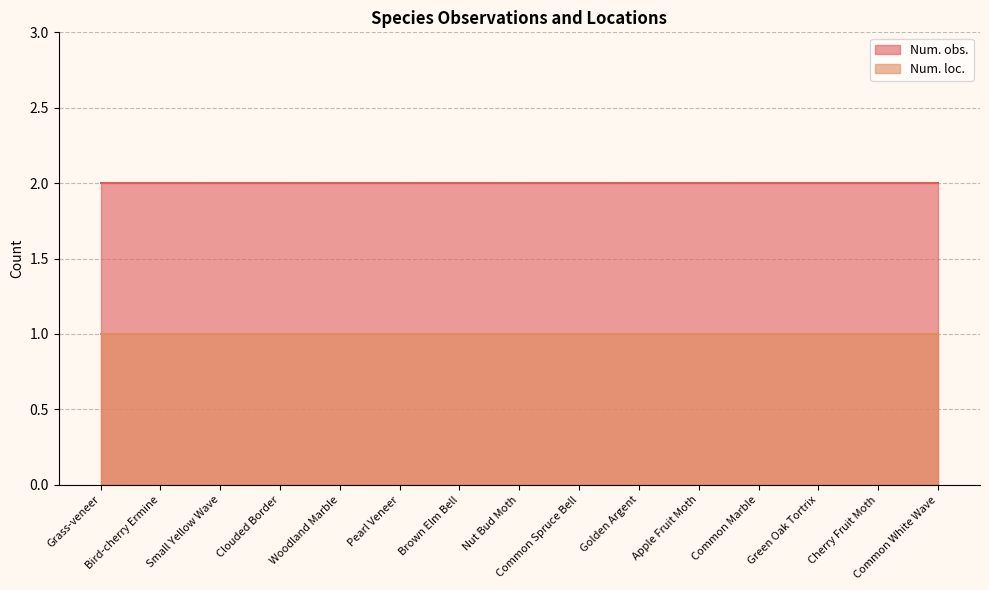

Count the number of data series in this chart.

2